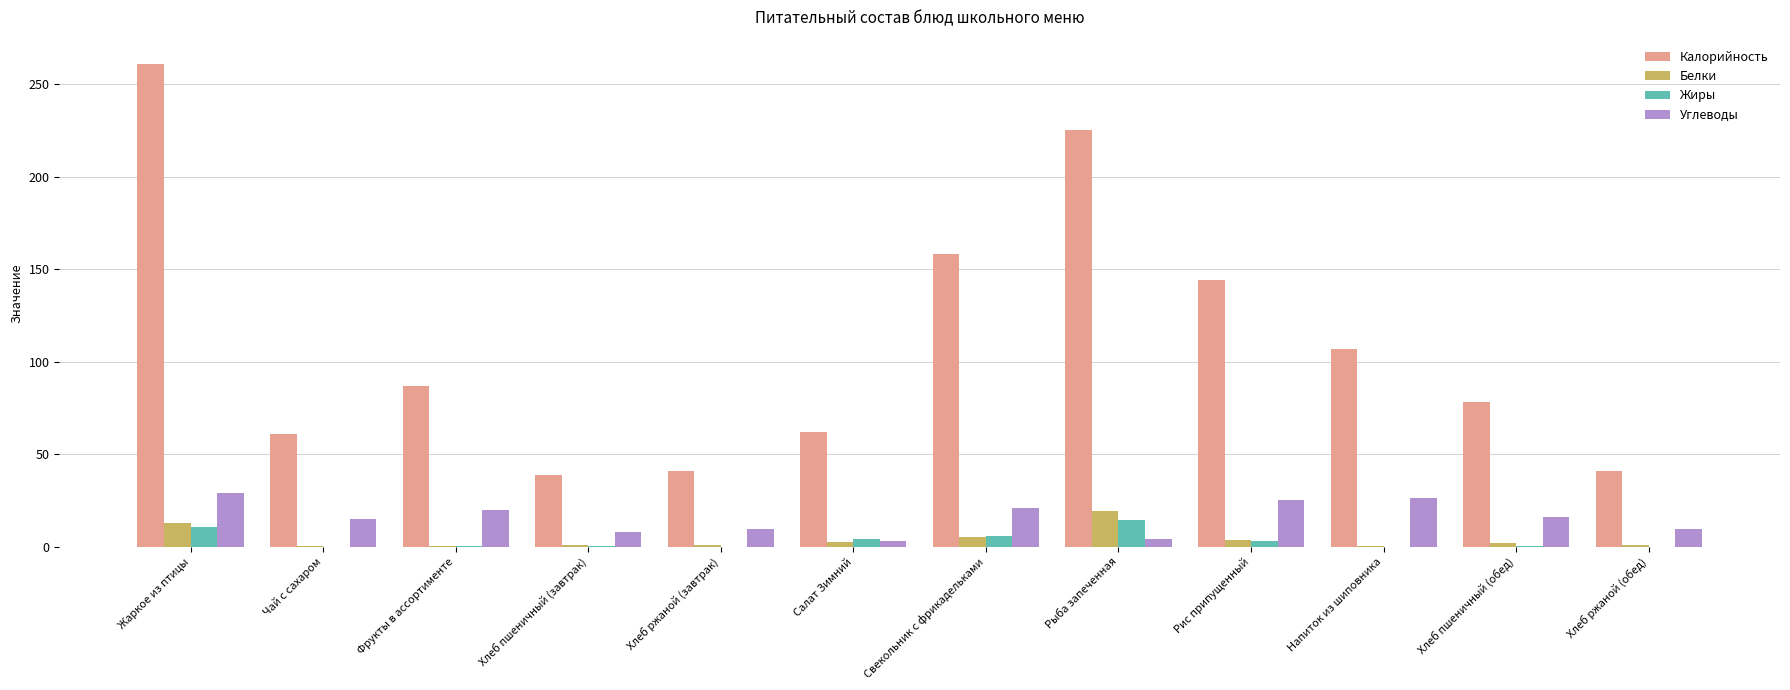

At which category is the sum across all series the highest?

Жаркое из птицы